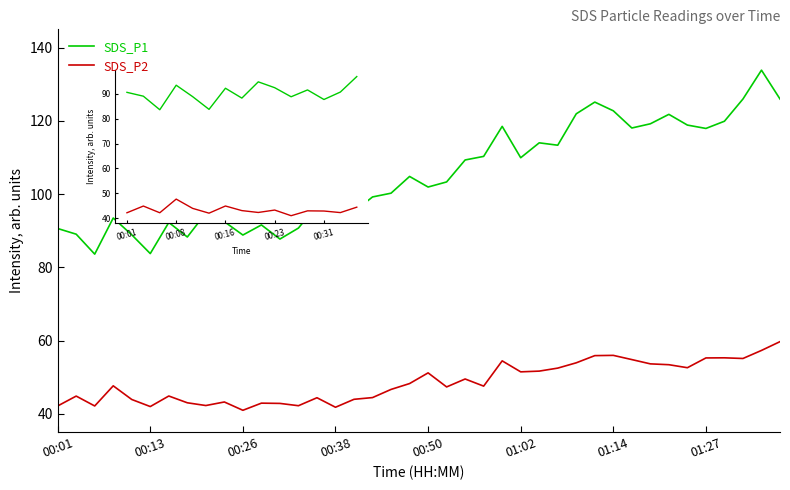

True or false: SDS_P1 and SDS_P2 cross at least once.

False